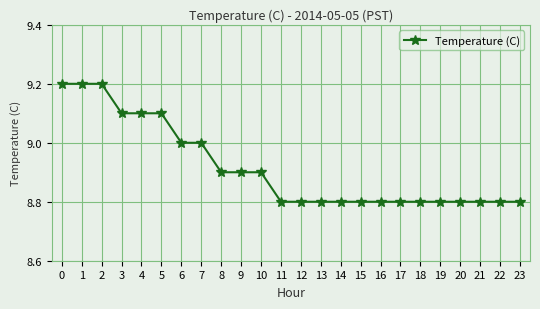

What is the approximate value at 11?

8.8